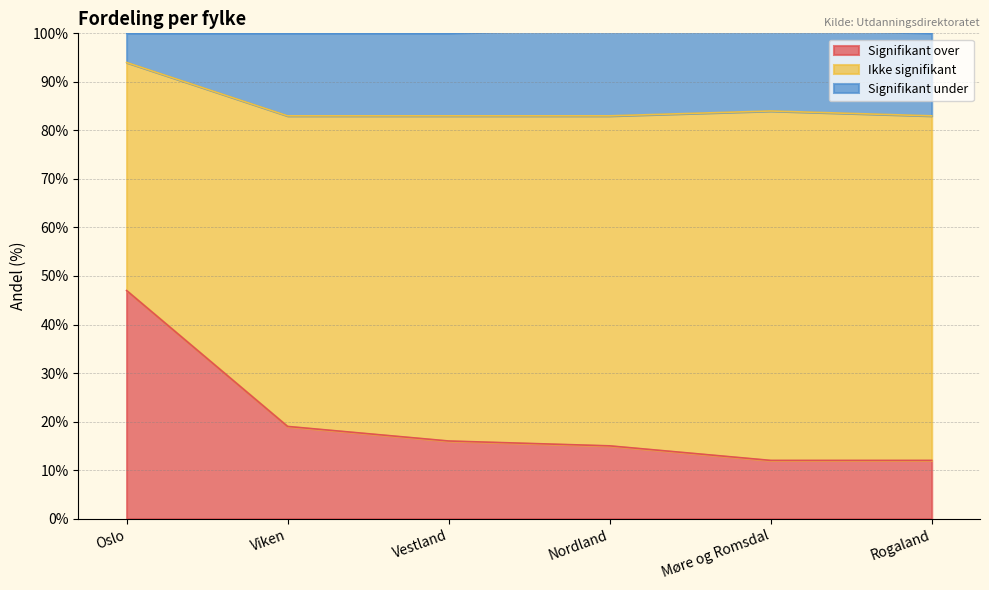

What is the difference between the maximum and minimum values in the Signifikant over series?

35